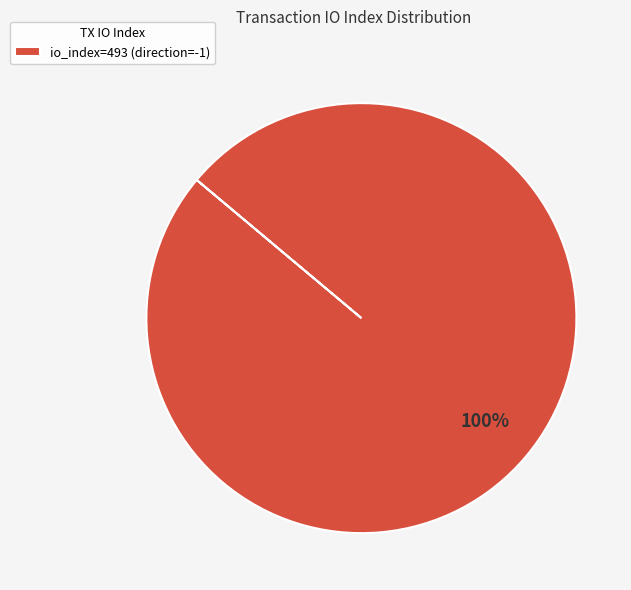

To the nearest percent, what portion does io_index=493 (direction=-1) represent?

100%